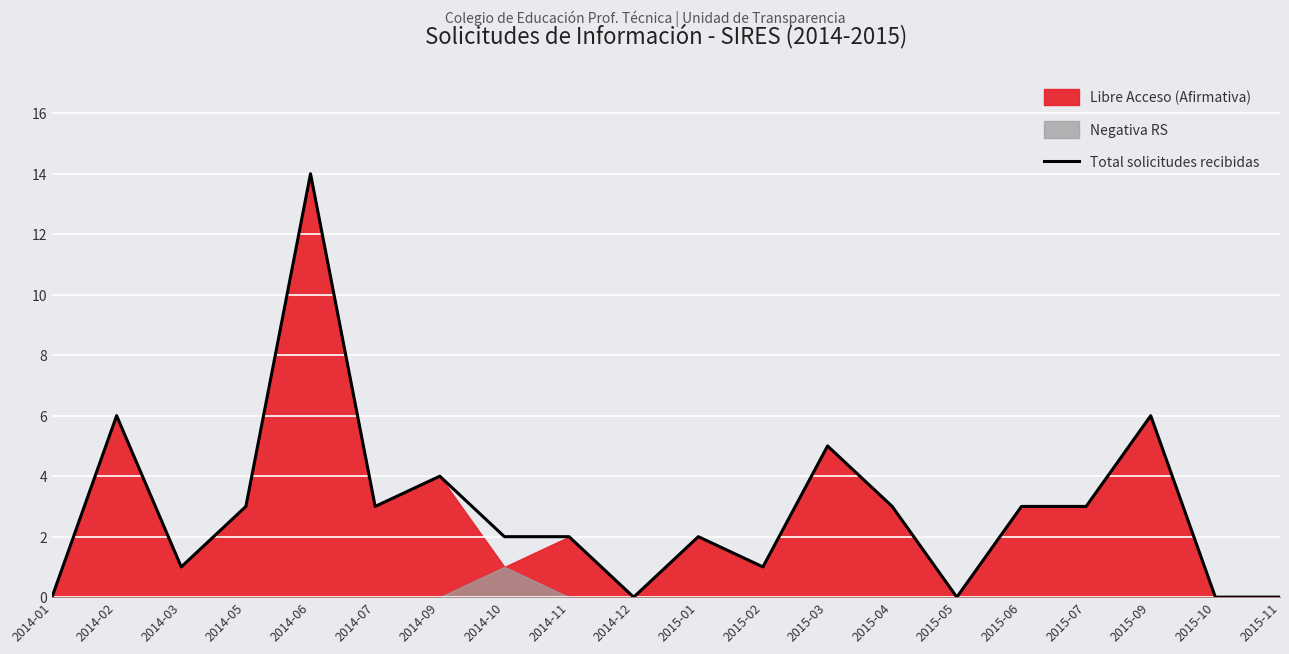

What is the difference between the values at 2015-03 and 2015-02?

4